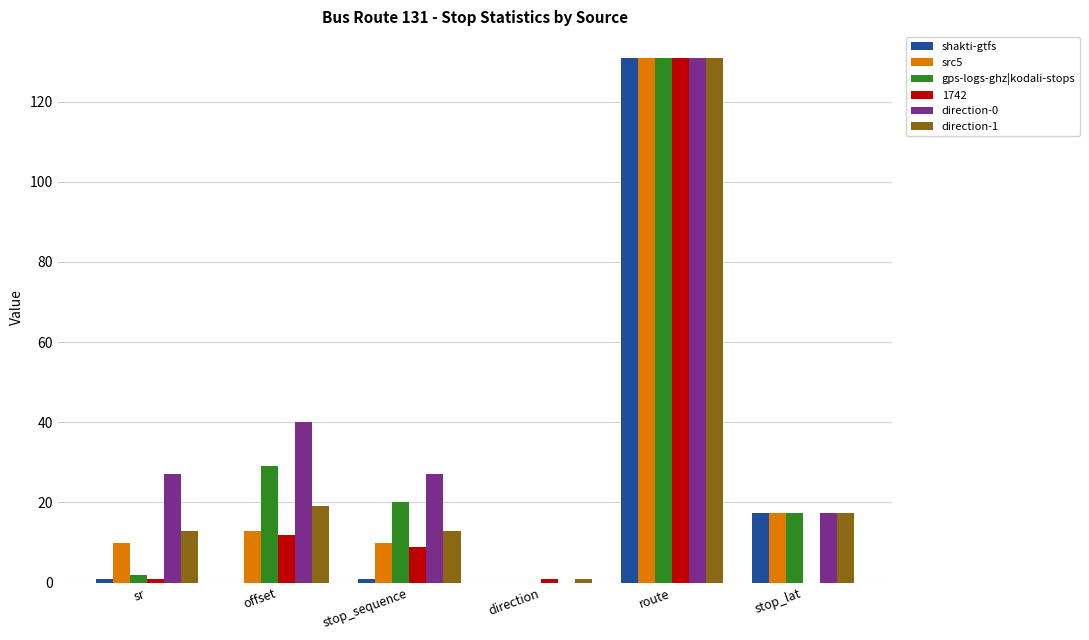

What is the greatest value displayed?

131.0